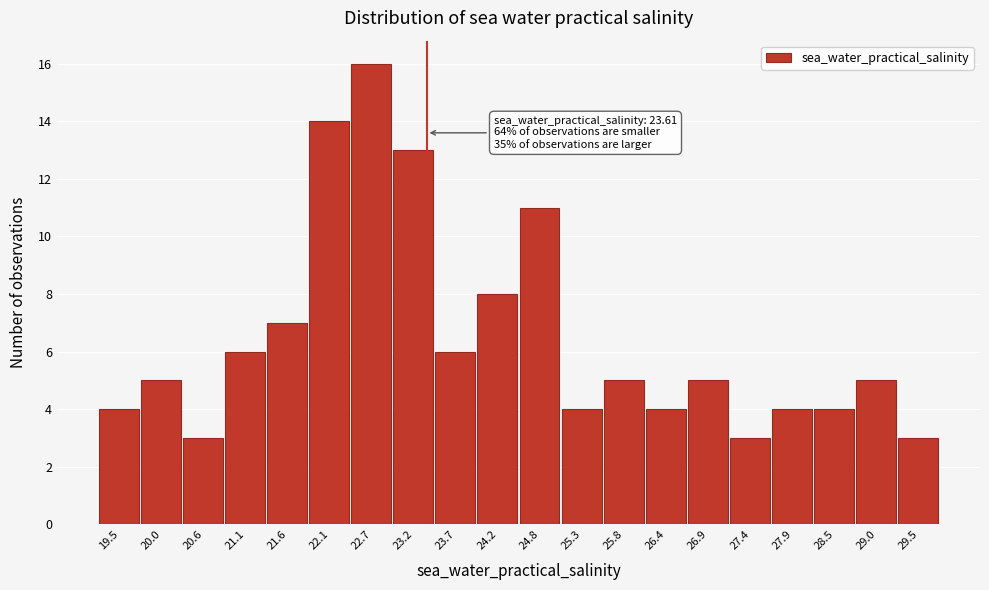

Reading left to right, what are all the values shown in this chart?

19.5=4	20.0=5	20.6=3	21.1=6	21.6=7	22.1=14	22.7=16	23.2=13	23.7=6	24.2=8	24.8=11	25.3=4	25.8=5	26.4=4	26.9=5	27.4=3	27.9=4	28.5=4	29.0=5	29.5=3